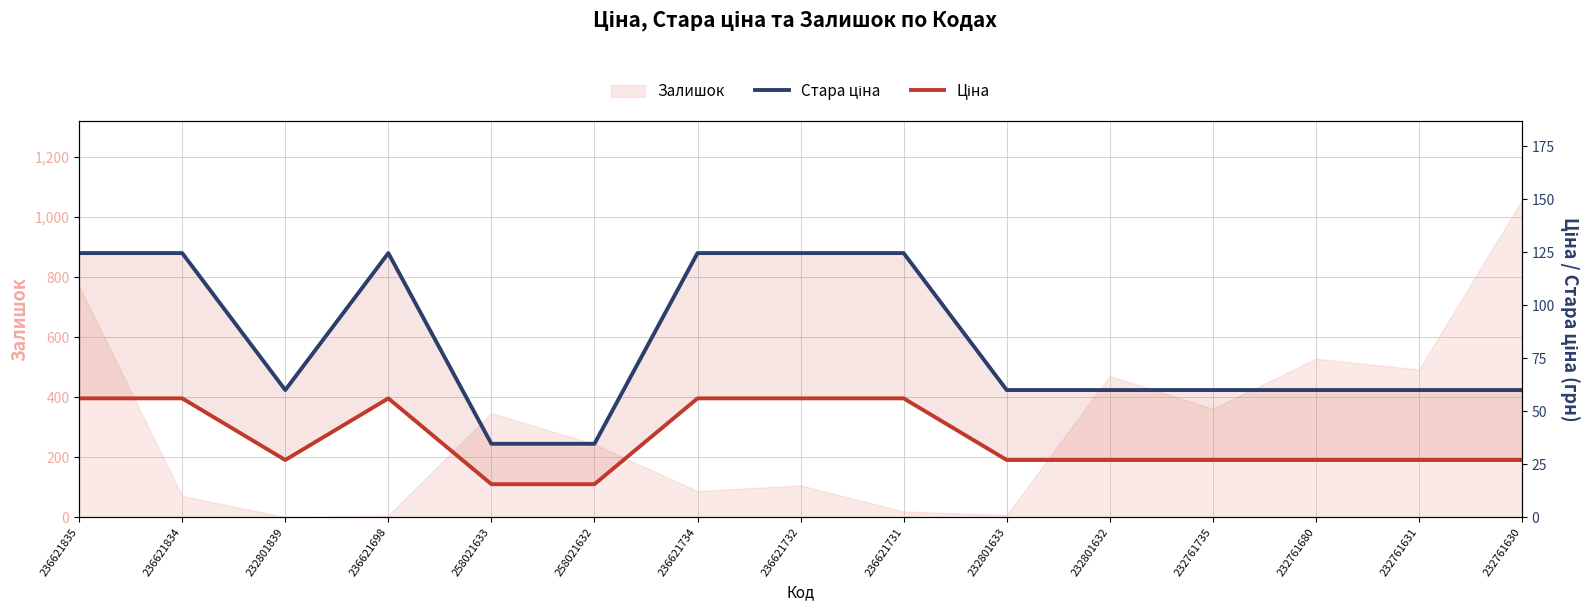

At which category is the sum across all series the highest?

236621835